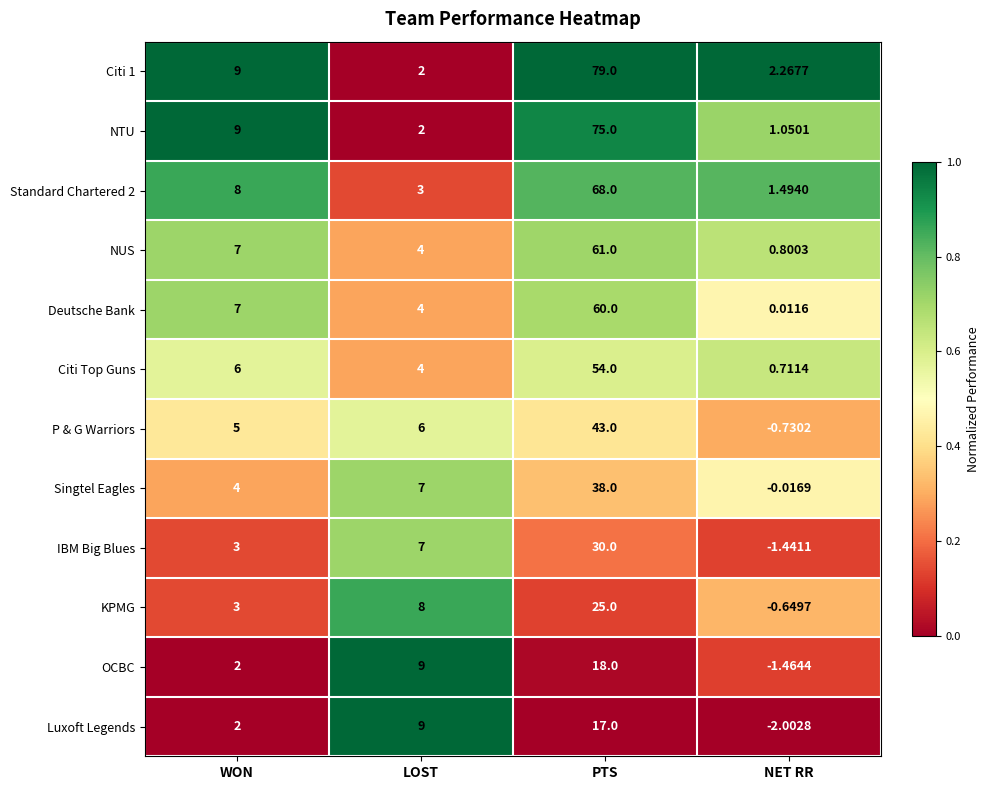

Where is Citi Top Guns nearest to the value 27?

WON